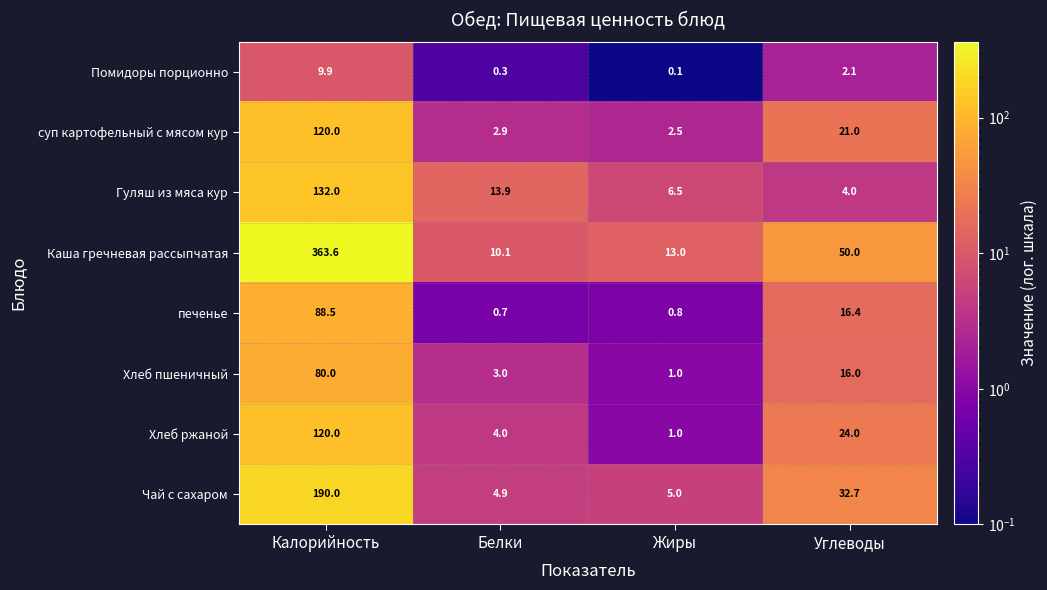

At Белки, list the series in order from largest to smallest.

Гуляш из мяса кур, Каша гречневая рассыпчатая, Чай с сахаром, Хлеб ржаной, Хлеб пшеничный, суп картофельный с мясом кур, печенье, Помидоры порционно